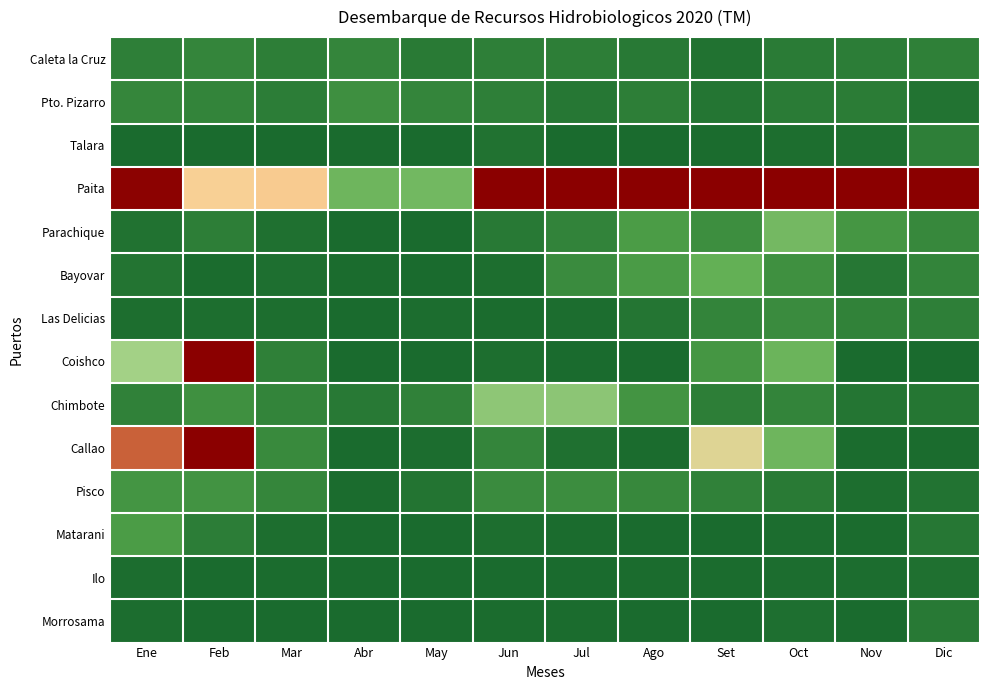

Which has a higher value, Jul or Abr?

Abr